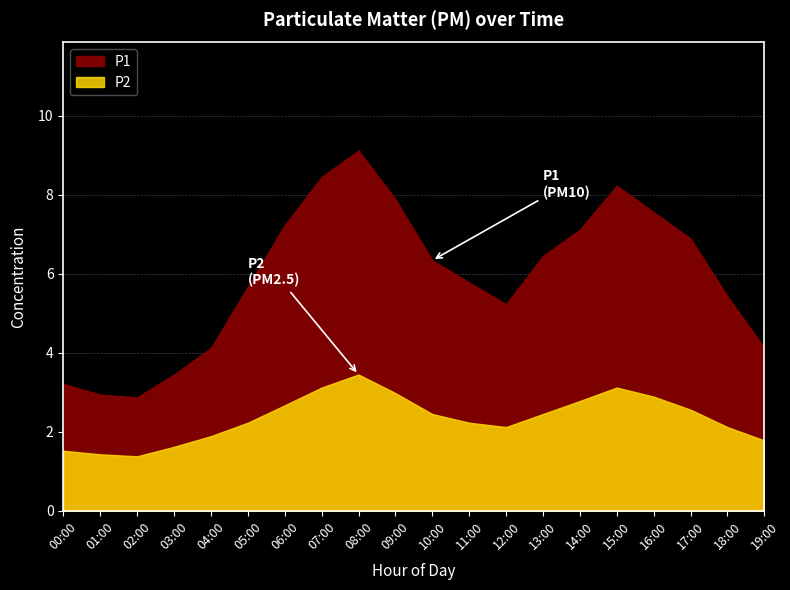

True or false: P2 and P1 cross at least once.

False